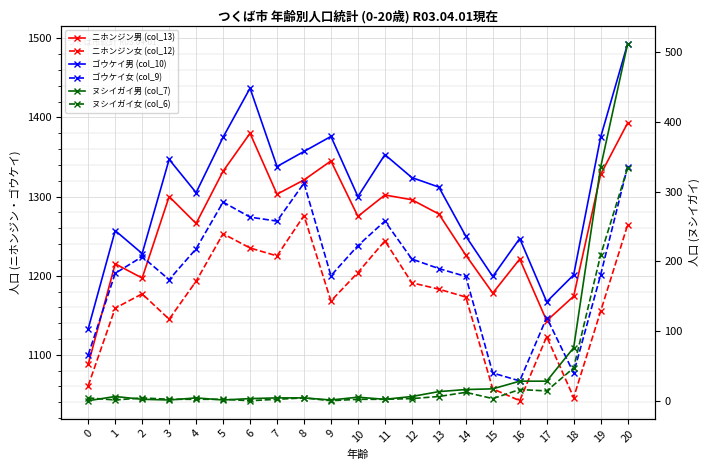

At how many categories does at least one series exceed 718?

21